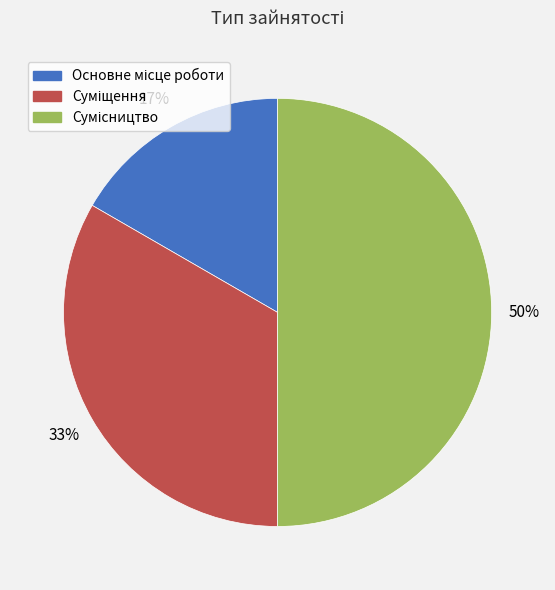

To the nearest percent, what is the difference between the largest and smallest slice percentages?

33%